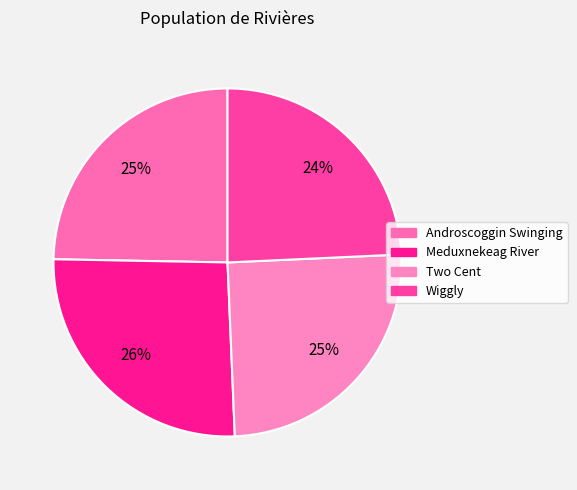

How many slices are in this pie chart?

4